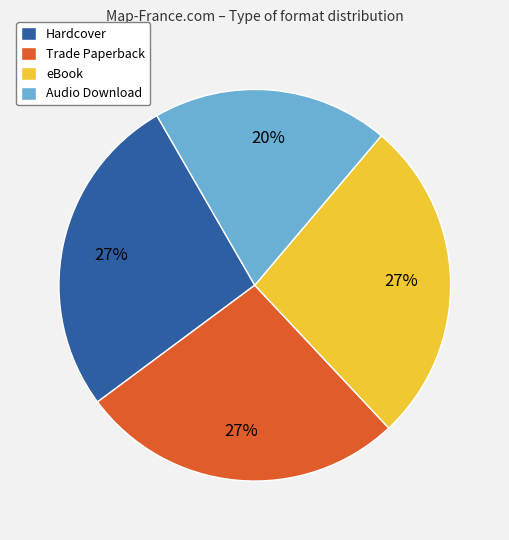

To the nearest percent, what is the difference between the largest and smallest slice percentages?

7%